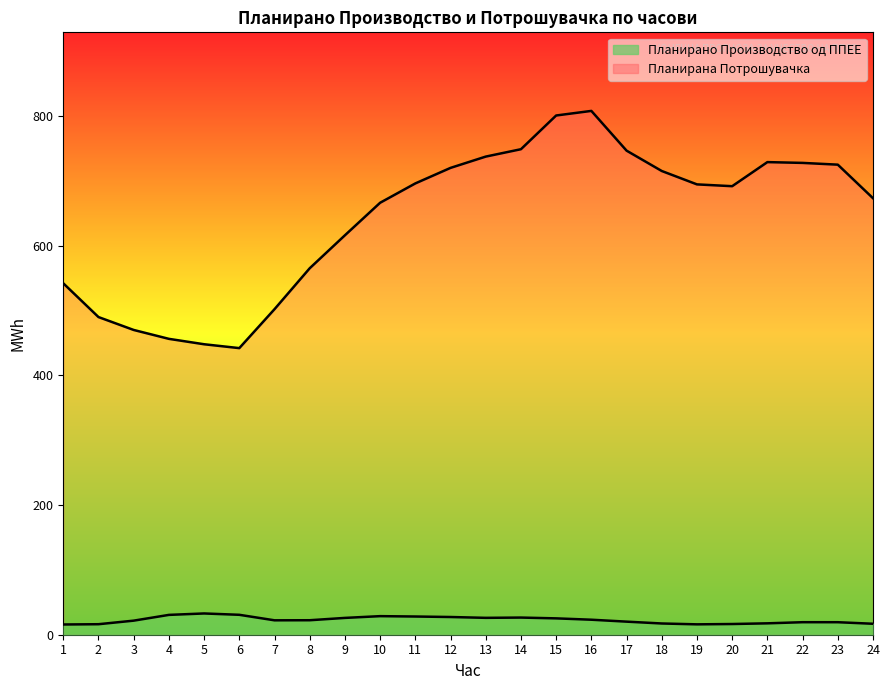

The value of Планирана Потрошувачка at 16 is 807.8. True or false?

True